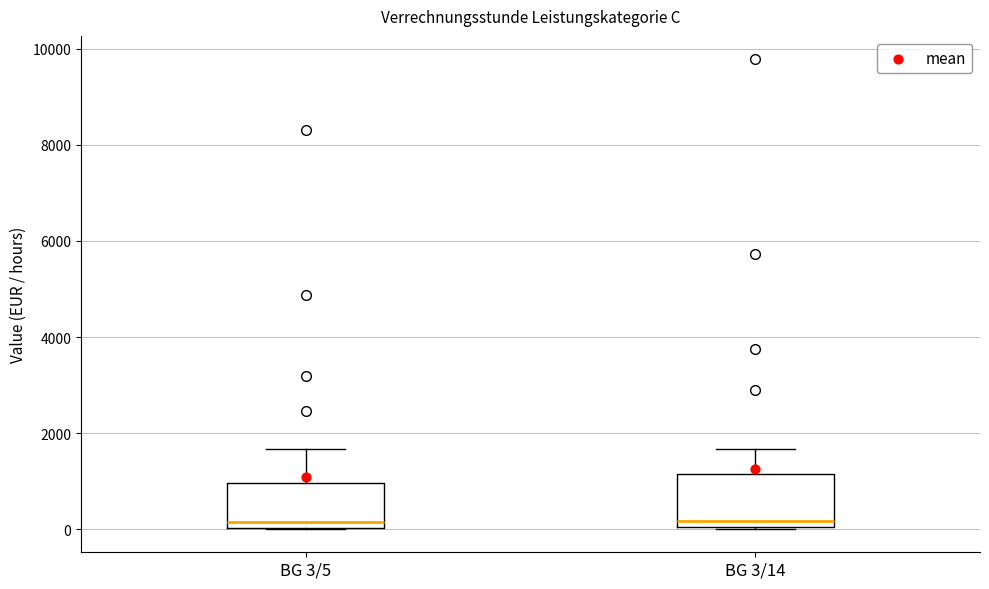

Reading left to right, transcribe this box plot: for each box, give where its median line is, the range the box spans, and where its two whiskers end, as read against the y-axis. The values are not printed on the chart, so give them approximately, as read against the axis.

BG 3/5: median 200, box 0 to 1000, whiskers 0 to 1600
BG 3/14: median 200, box 0 to 1200, whiskers 0 to 1600